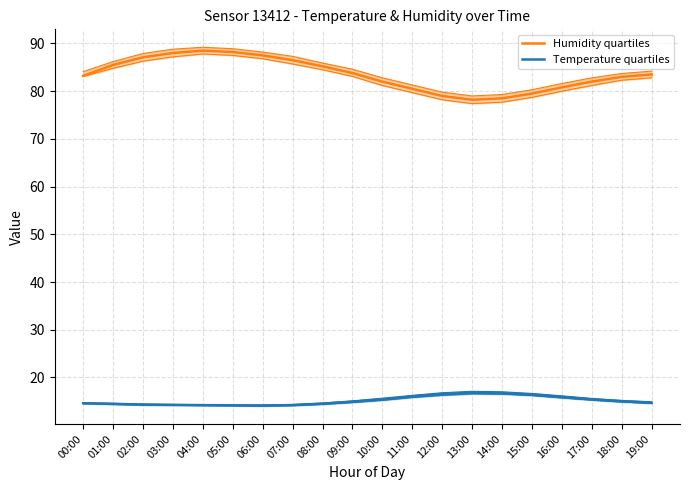

What is the value of the Humidity quartiles point at the 10th from the left?

83.8